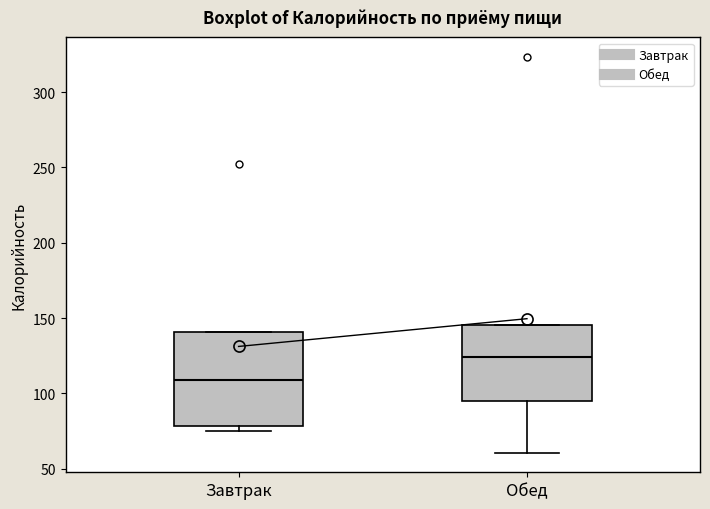

Which box is the tallest, from its lower edge to its upper edge?

Завтрак